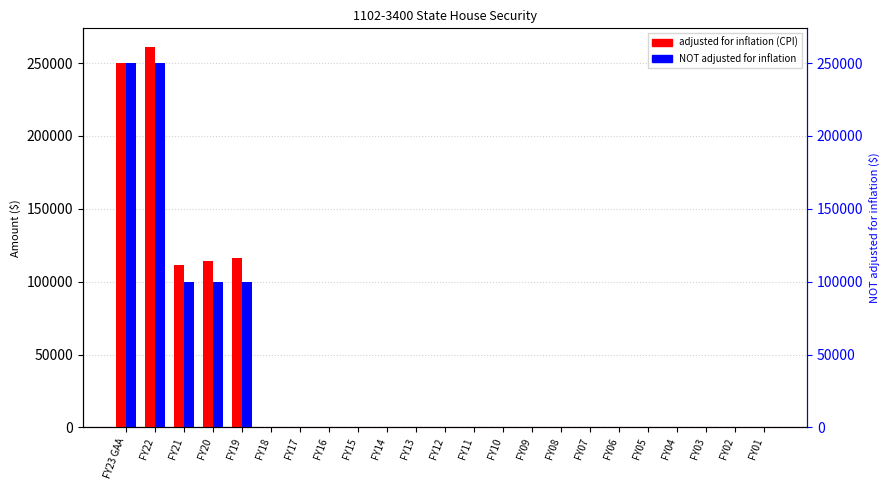

Reading left to right, transcribe all the data shown in this chart.

adjusted for inflation (CPI): 250000	260816	111638	114193	115998	0	0	0	0	0	0	0	0	0	0	0	0	0	0	0	0	0	0
NOT adjusted for inflation: 250000	250000	100000	100000	100000	0	0	0	0	0	0	0	0	0	0	0	0	0	0	0	0	0	0